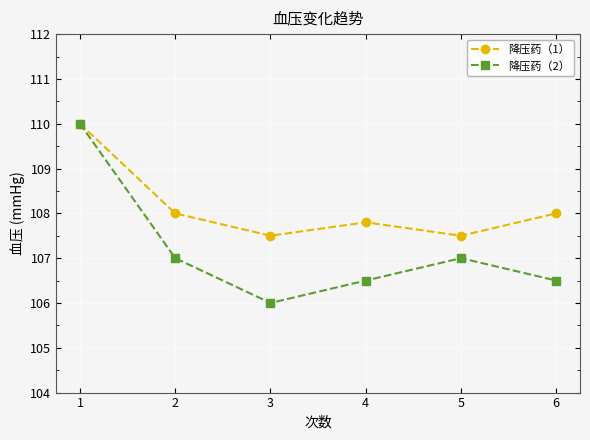

At 5, list the series in order from largest to smallest.

降压药（1）, 降压药（2）